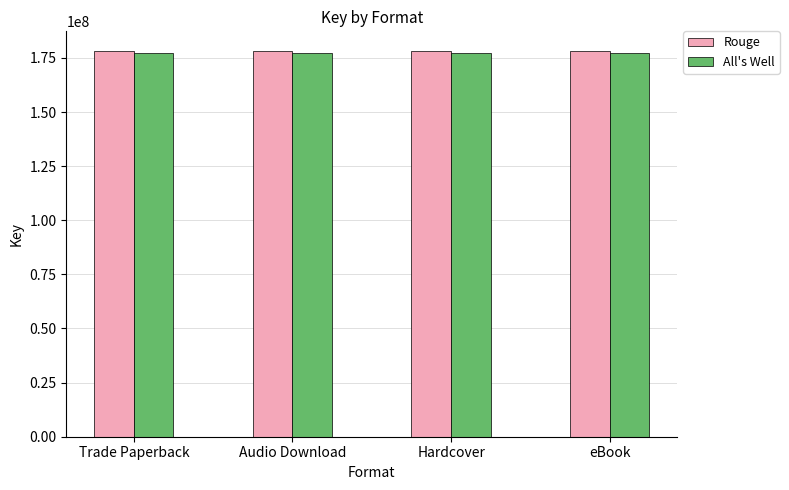

Read the Rouge value at Audio Download.

178352381